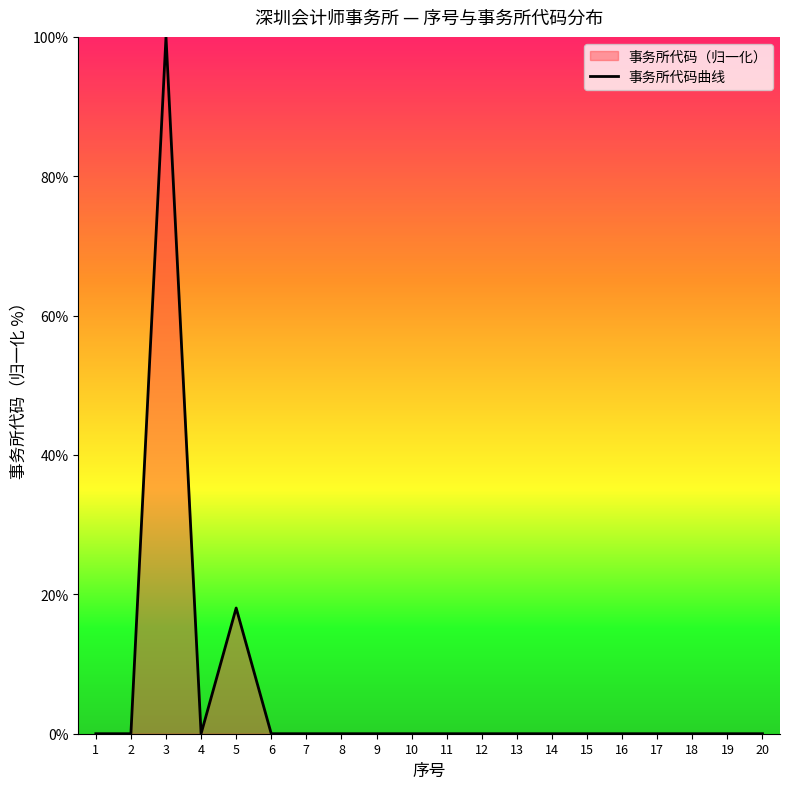

How many positive values are there?

19